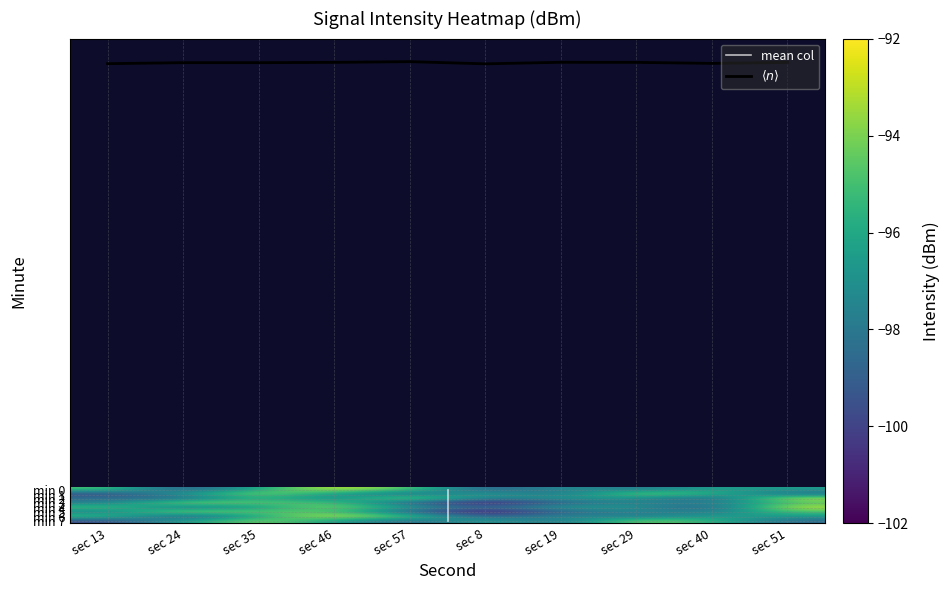

True or false: 5 has a value of -151.2 at sec 19.

False